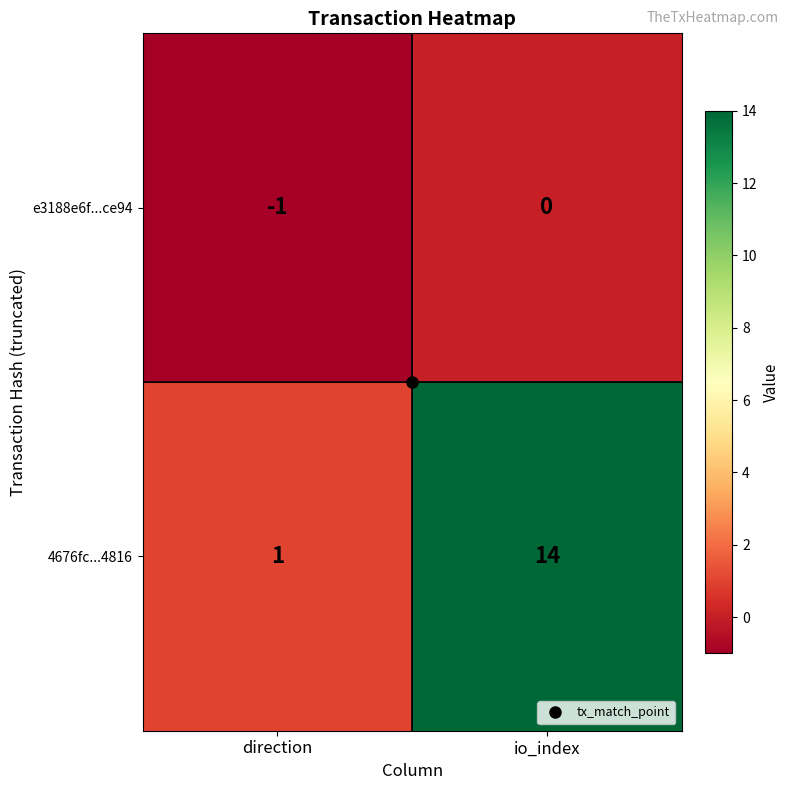

Which label corresponds to the largest value in the chart?

io_index